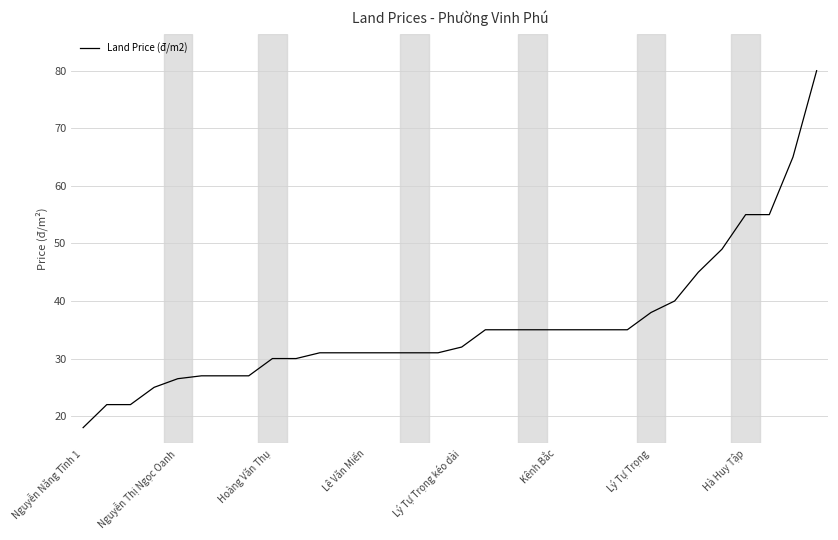

What is the difference between the maximum and minimum values?

62.0